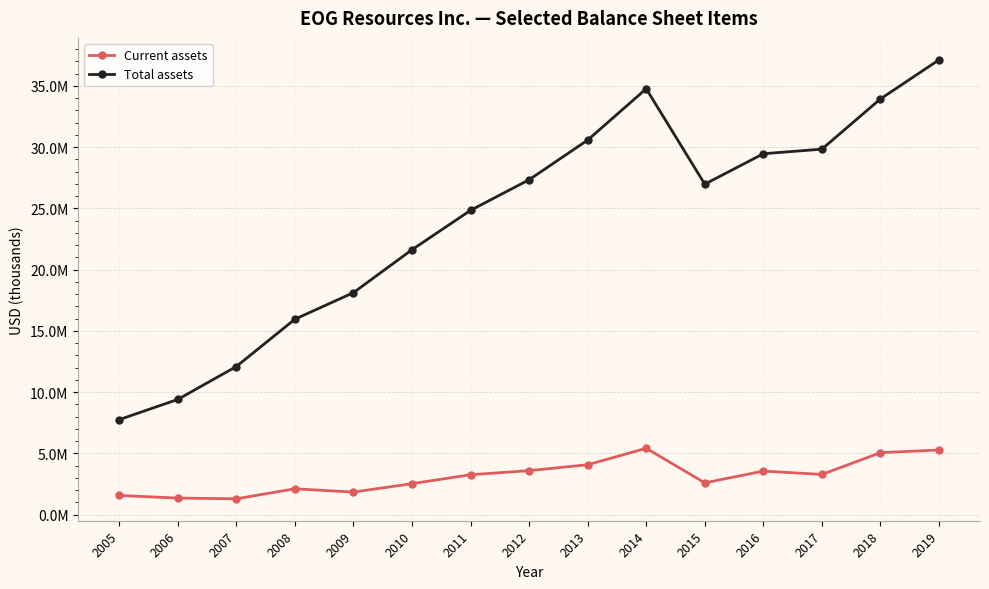

Rank the series by their maximum value, from lowest to highest.

Current assets, Total assets